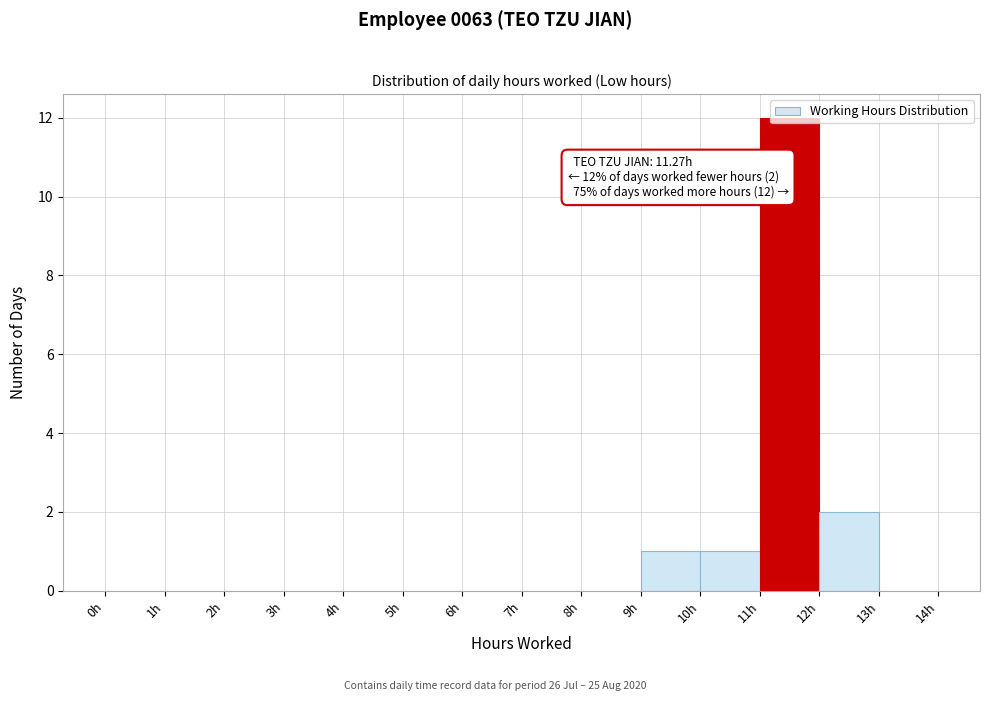

Over which range of the x-axis is the bar tallest?

11 to 12